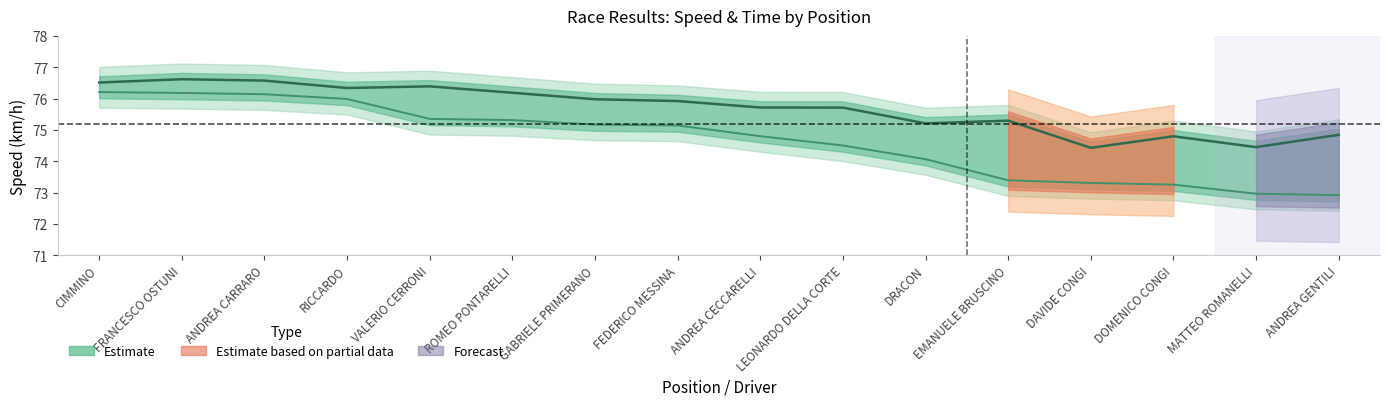

How many values in the Best Speed series exceed 75?

12